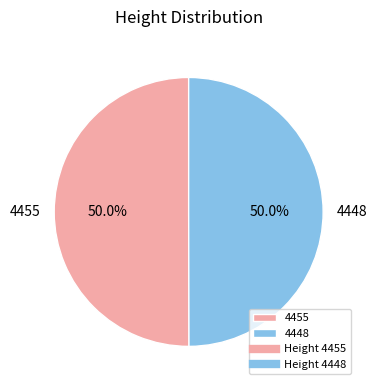

Approximately how many times larger is the value at 4455 compared to 4448?

1.0